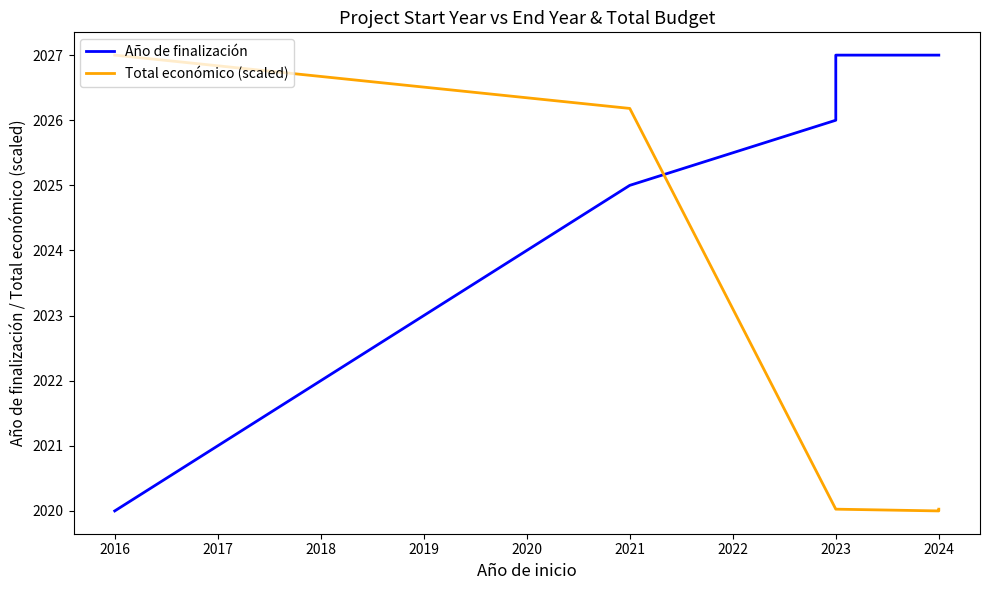

Rank the series at 2016 from lowest to highest value.

Año de finalización, Total económico (scaled)